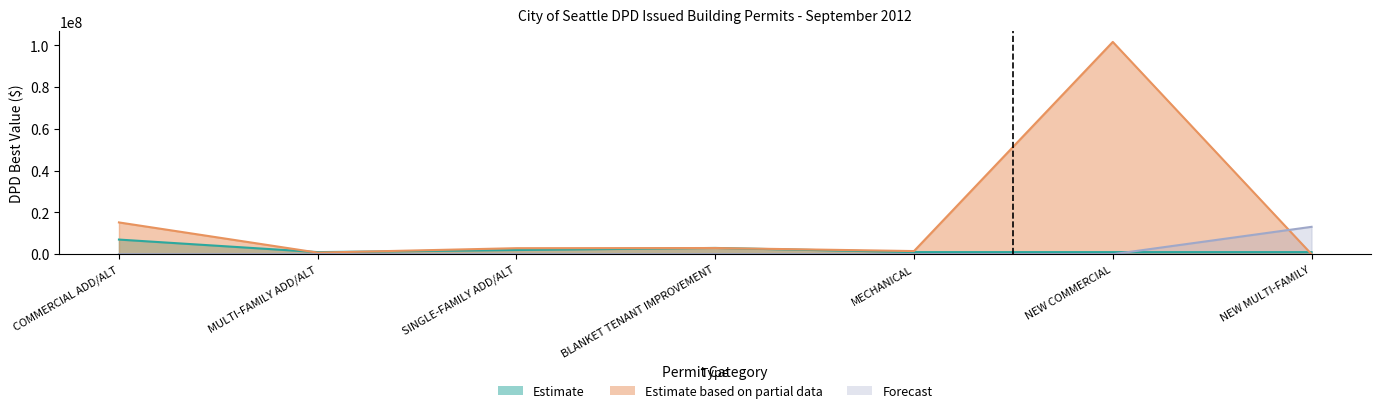

What is the spread (max minus min) of values at NEW MULTI-FAMILY?

13100000